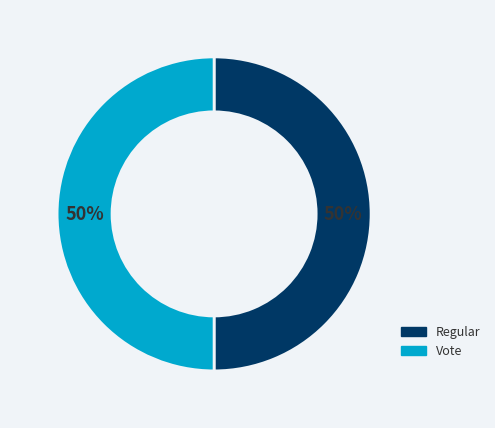

To the nearest percent, what is the combined percentage of Vote and Regular?

100%